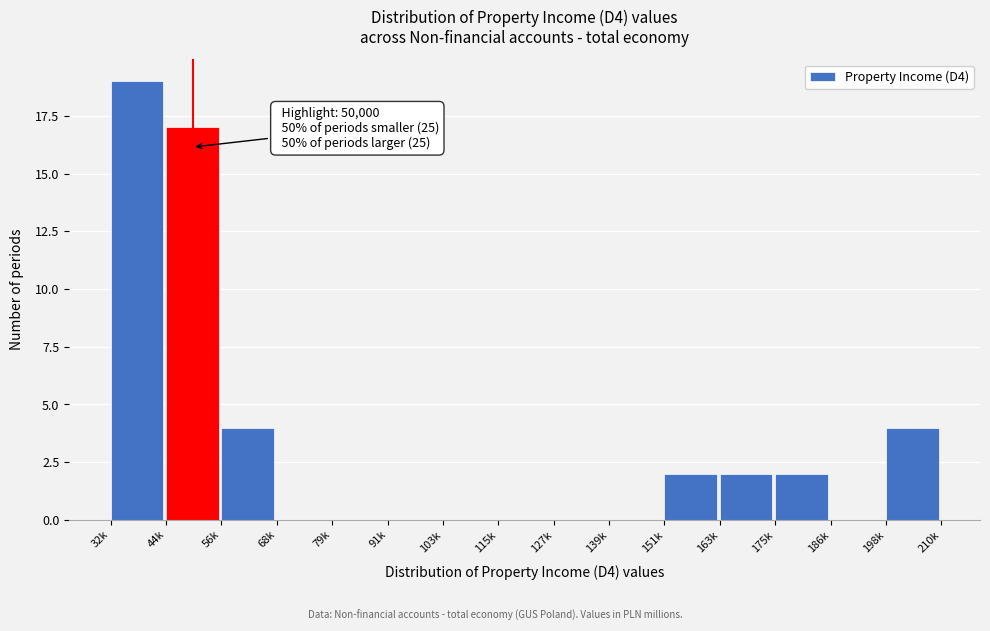

Reading right to left, transcribe all the data shown in this chart.

198k=4	186k=0	175k=2	163k=2	151k=2	139k=0	127k=0	115k=0	103k=0	91k=0	79k=0	68k=0	56k=4	44k=17	32k=19